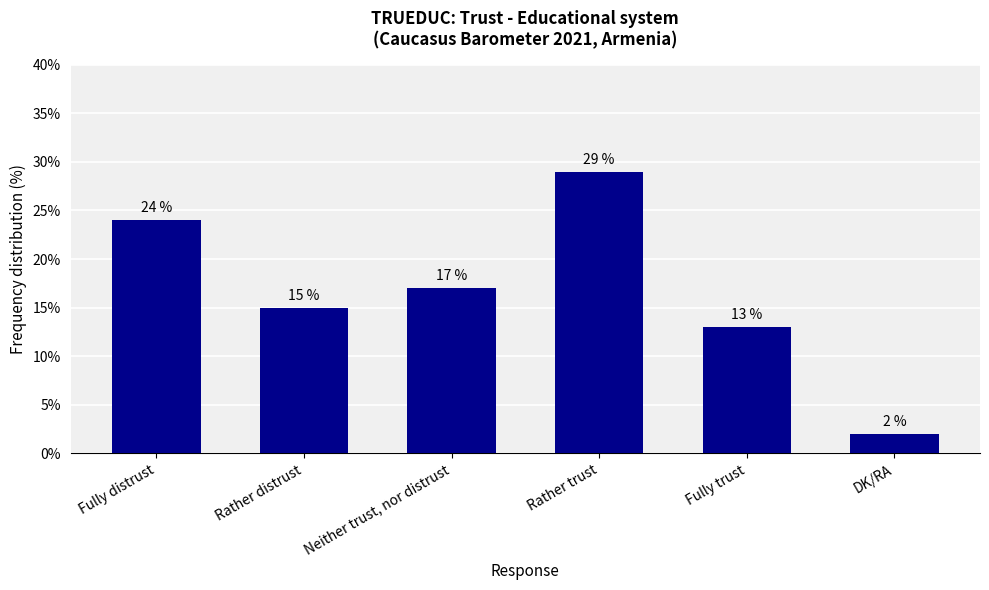

How many data points does each series have?

6